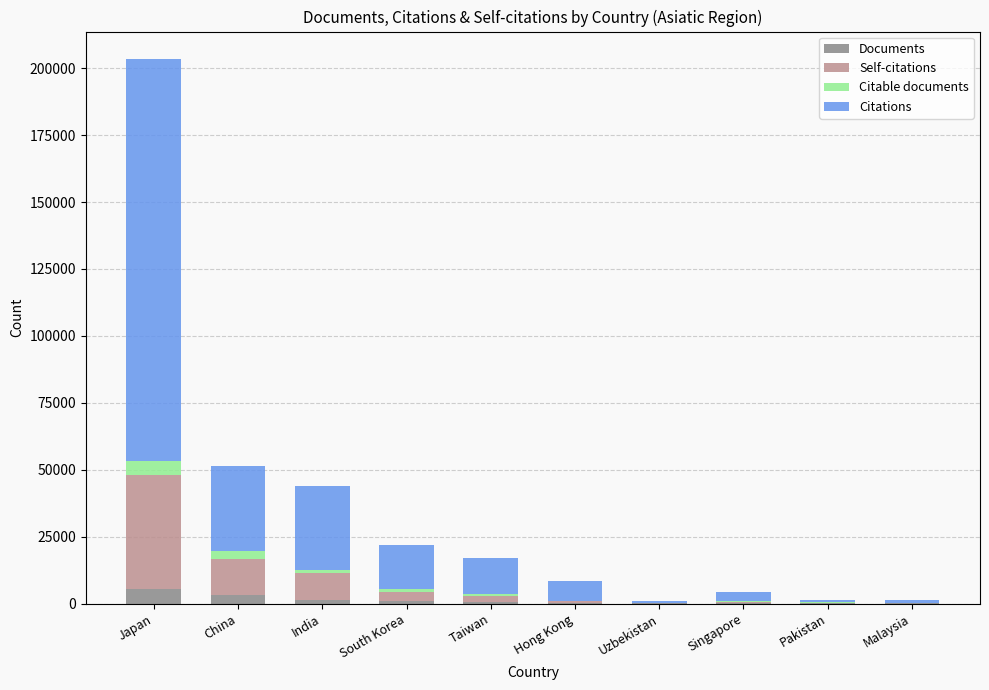

At which category is the sum across all series the highest?

Japan